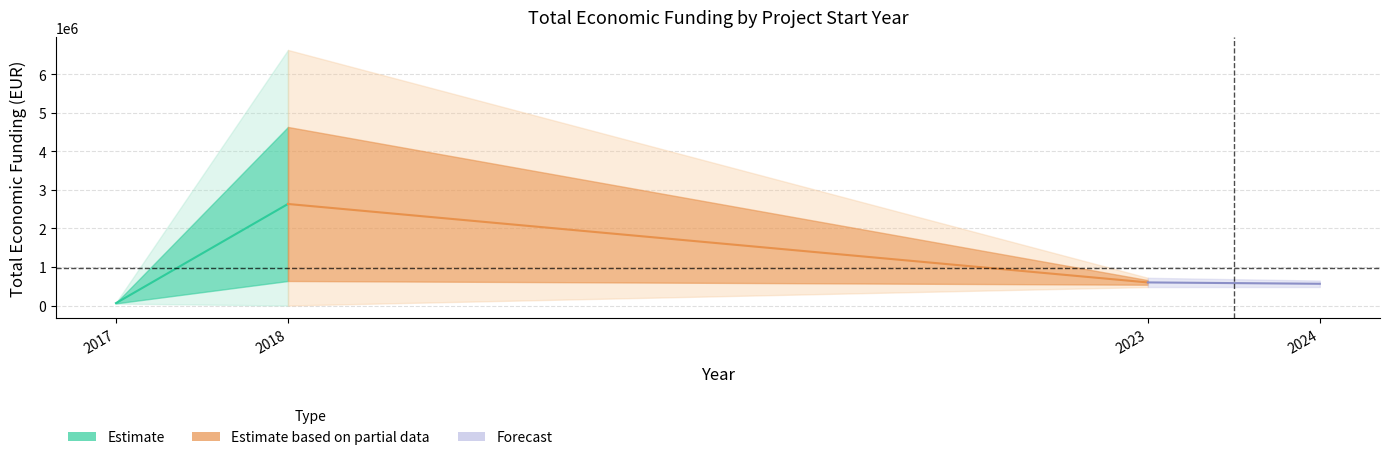

What is the smallest value displayed?

2017